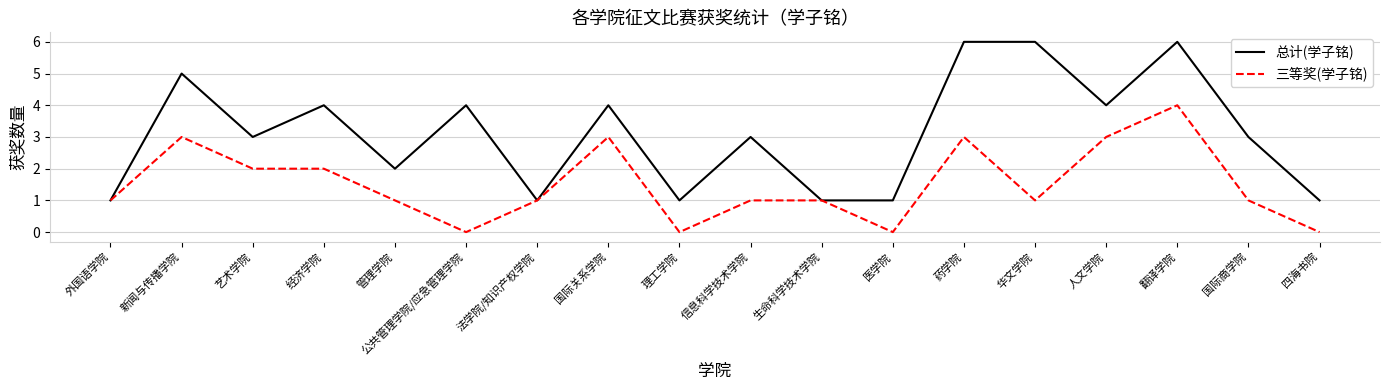

What position from the left is 管理学院?

5